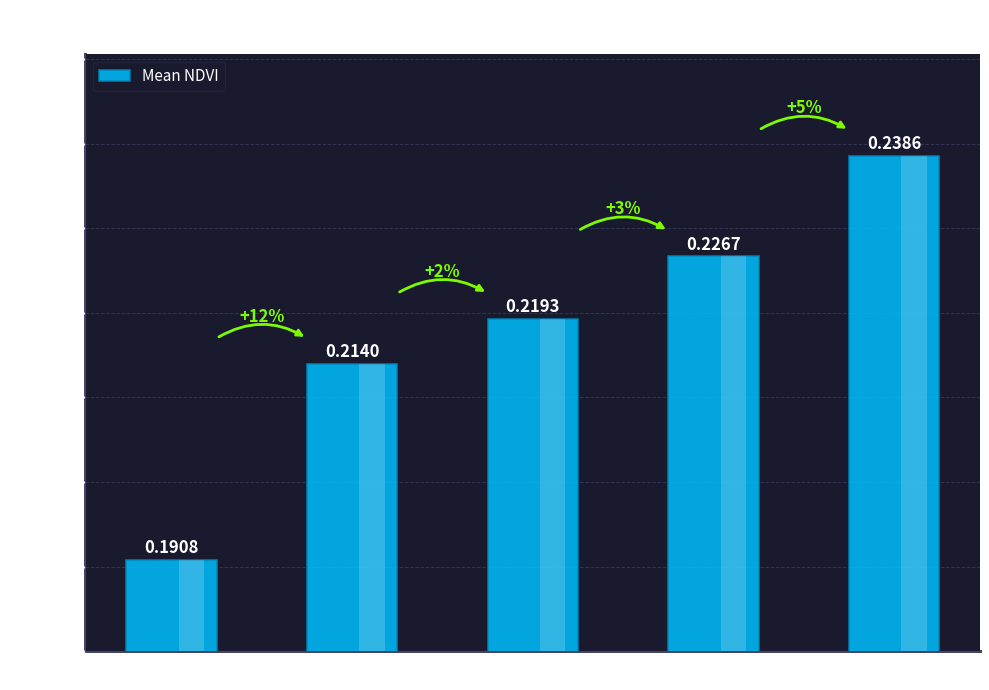

Rank the categories by value from highest to lowest.

Zone 6, Zone 5, Zone 4, Zone 3, Zone 1